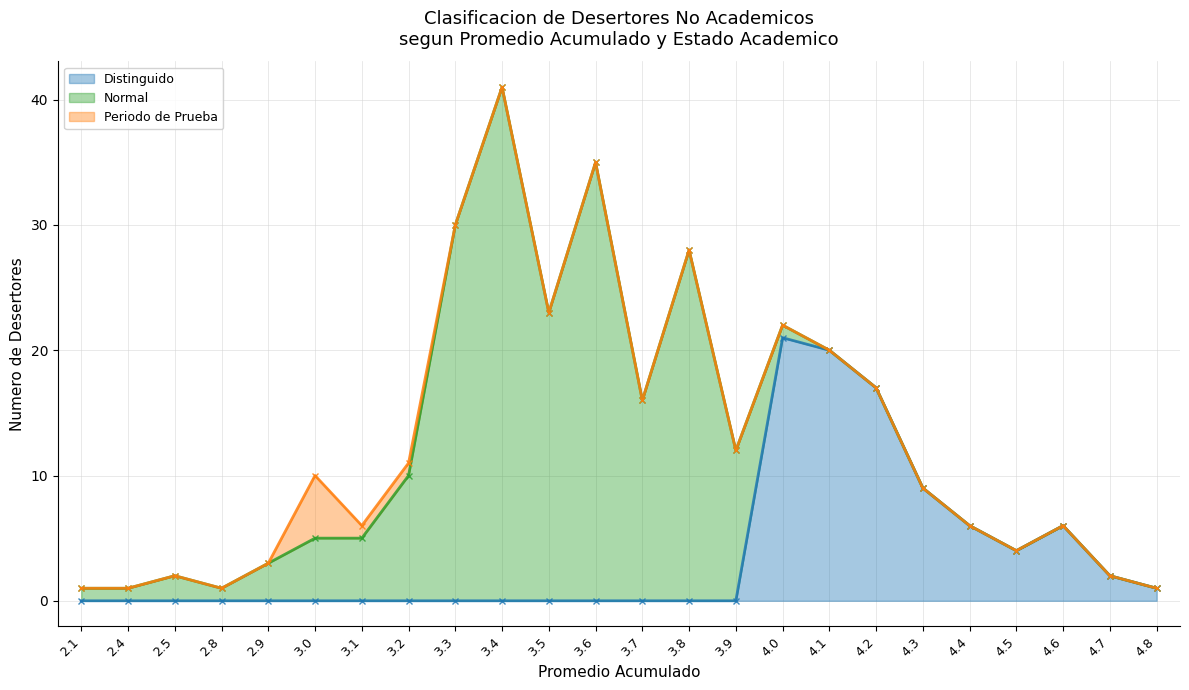

Count the number of categories in the chart.

24